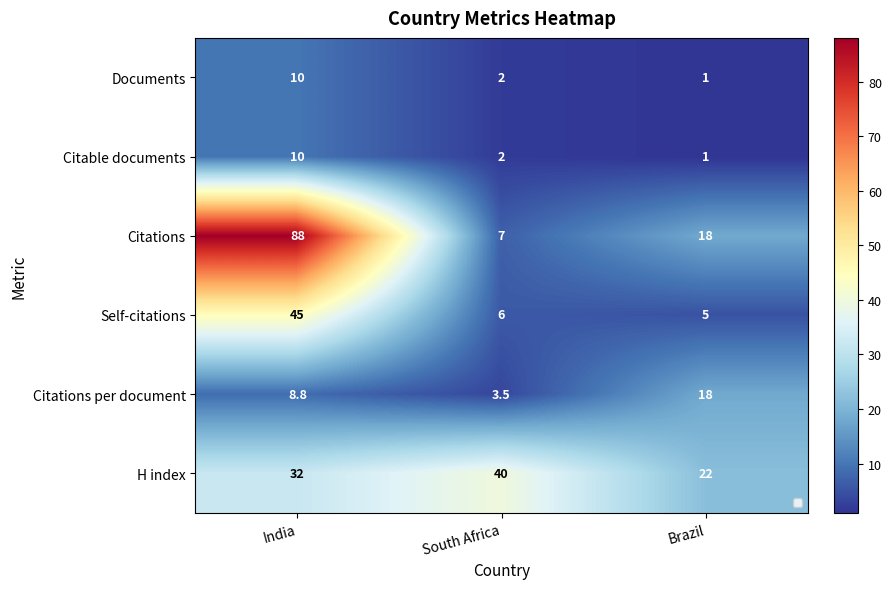

Which series has the largest range (max minus min)?

Citations